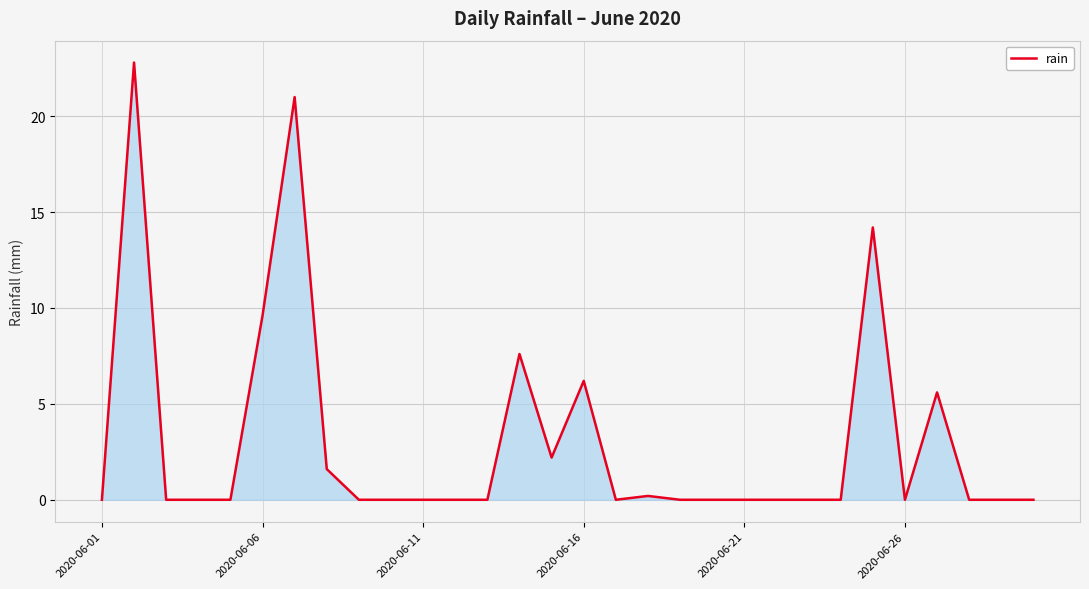

Does the chart have visible grid lines?

Yes